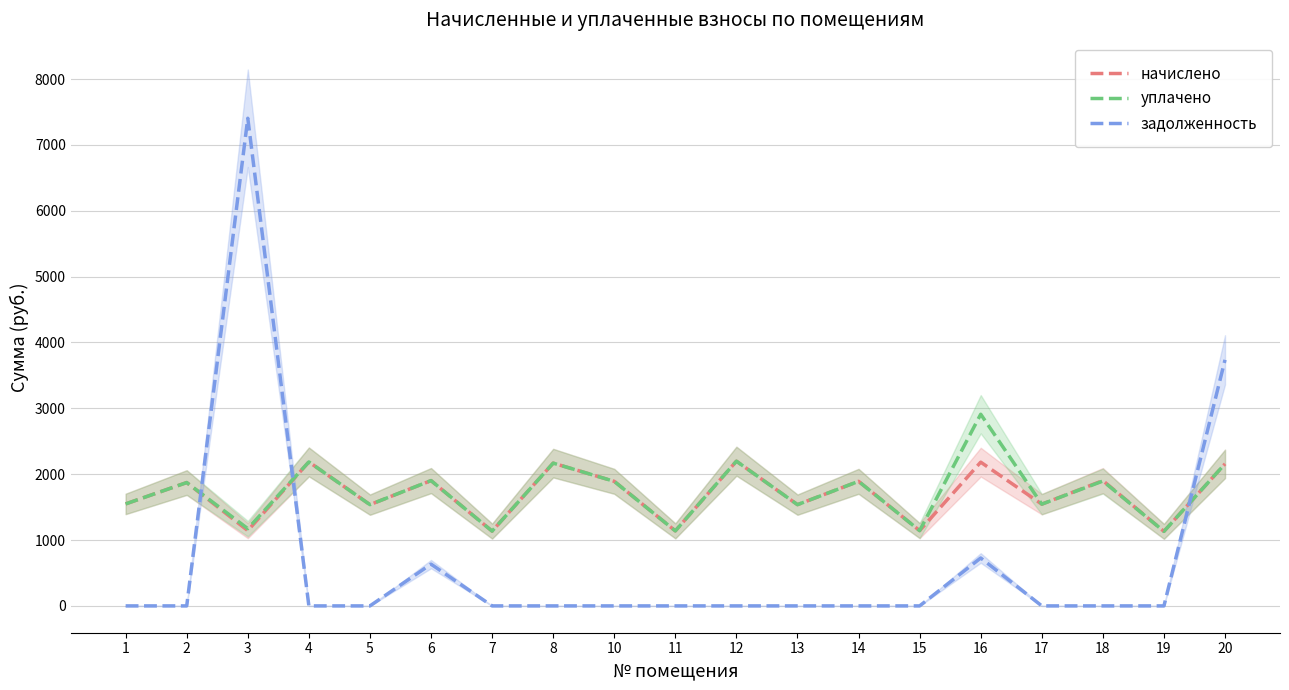

What is the average value of the уплачено series?

1735.0